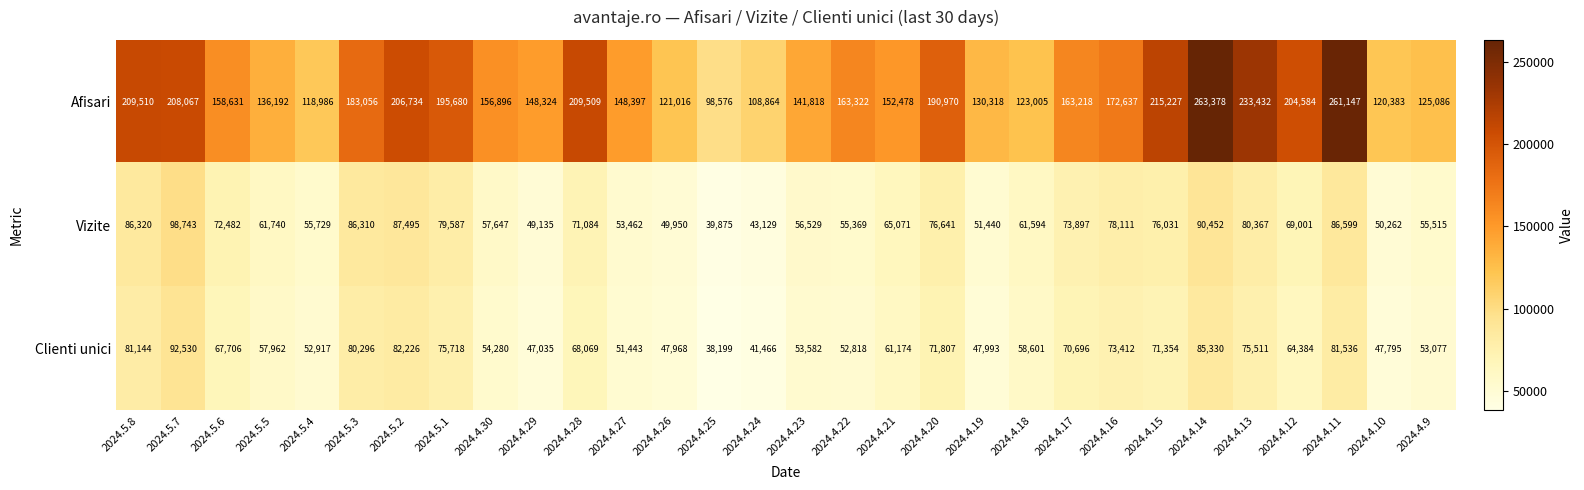

Where is Afisari nearest to the value 180977?

2024.5.3